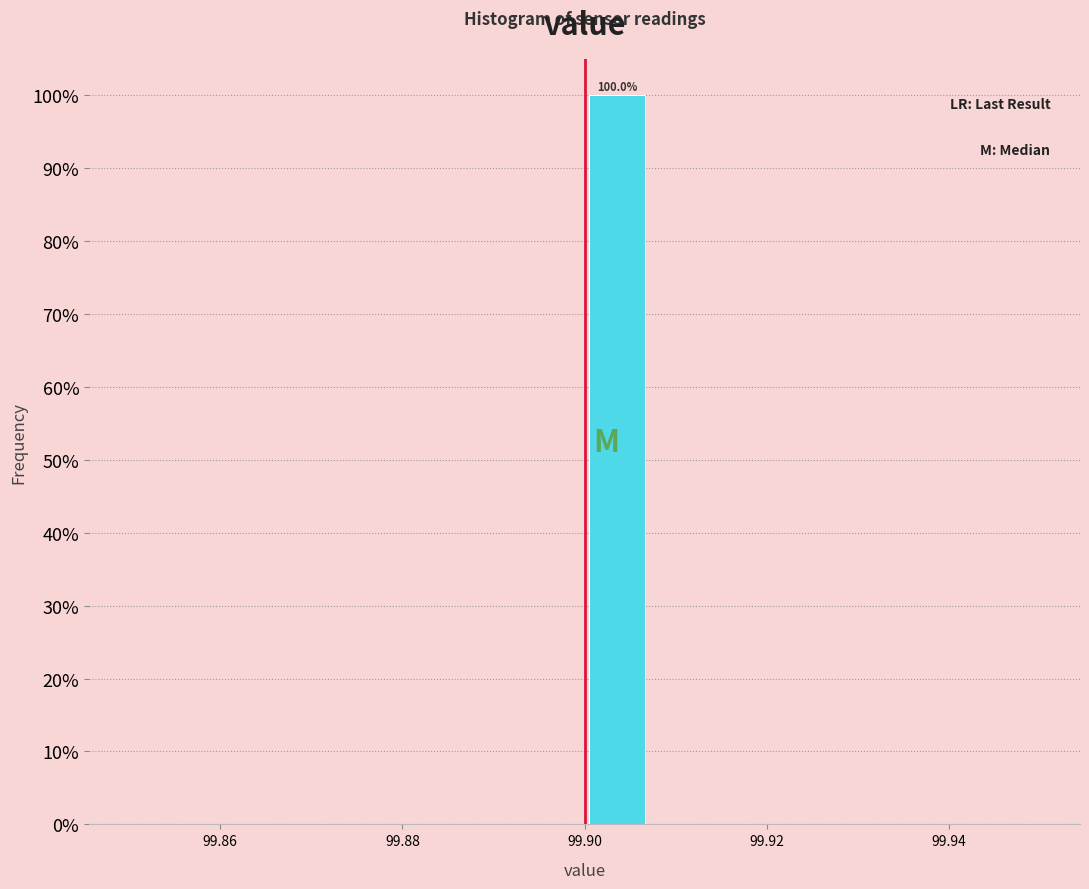

Read against the x-axis, roughly where is the centre of the tallest bar?

99.904